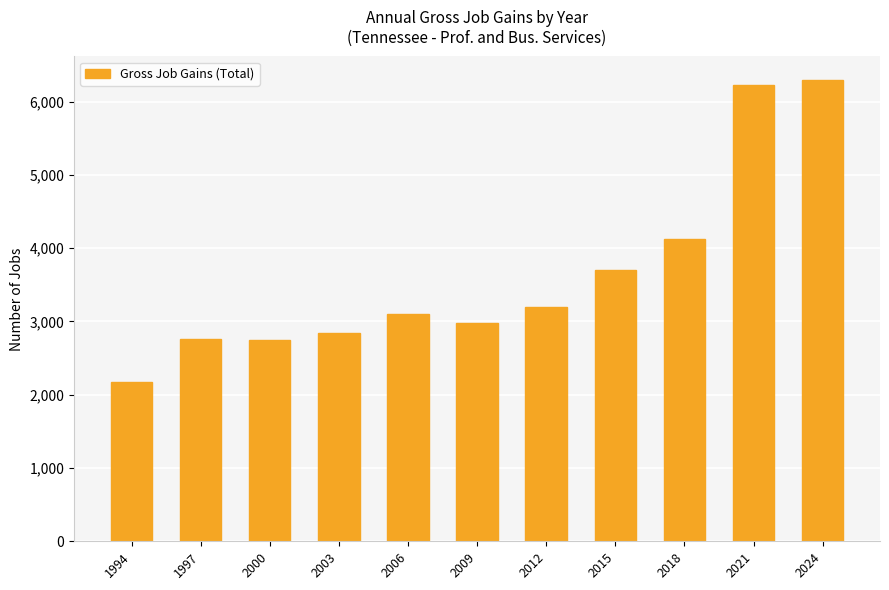

At which label is the value closest to 4234?

2018